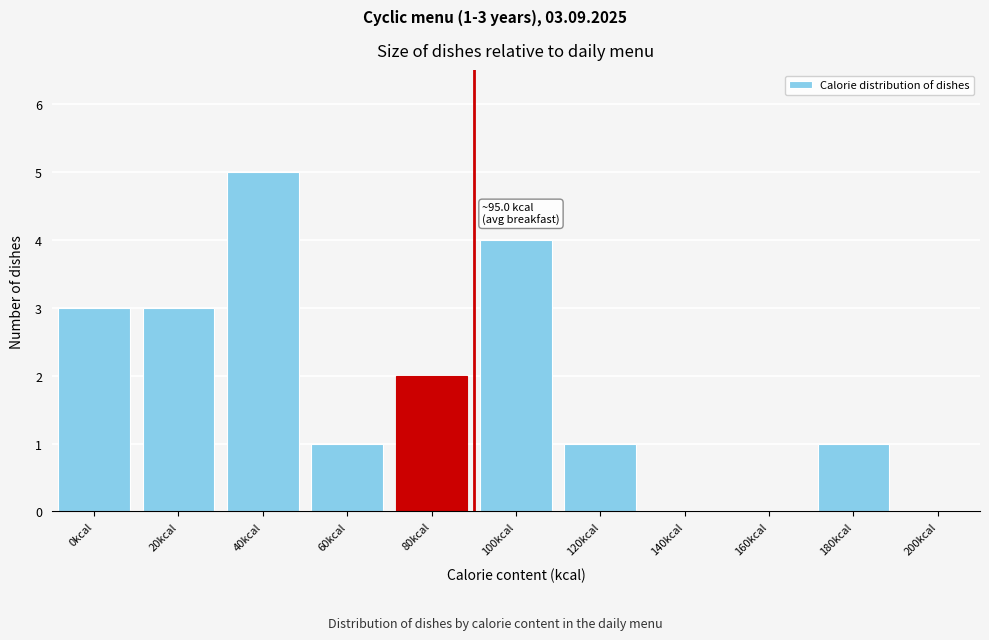

What is the greatest value displayed?

5